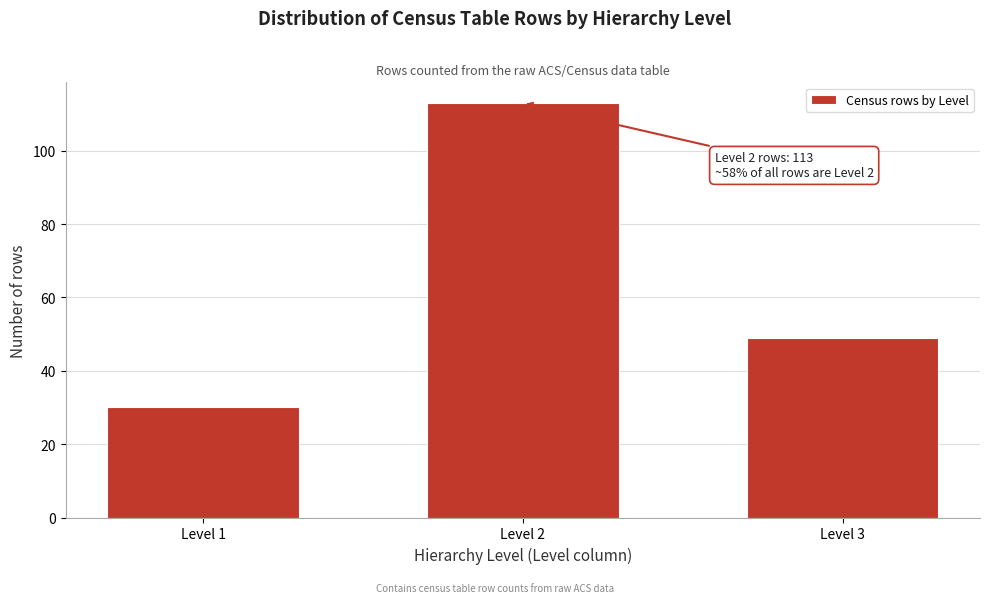

Reading left to right, extract all data points from this chart.

Level 1=30	Level 2=113	Level 3=49